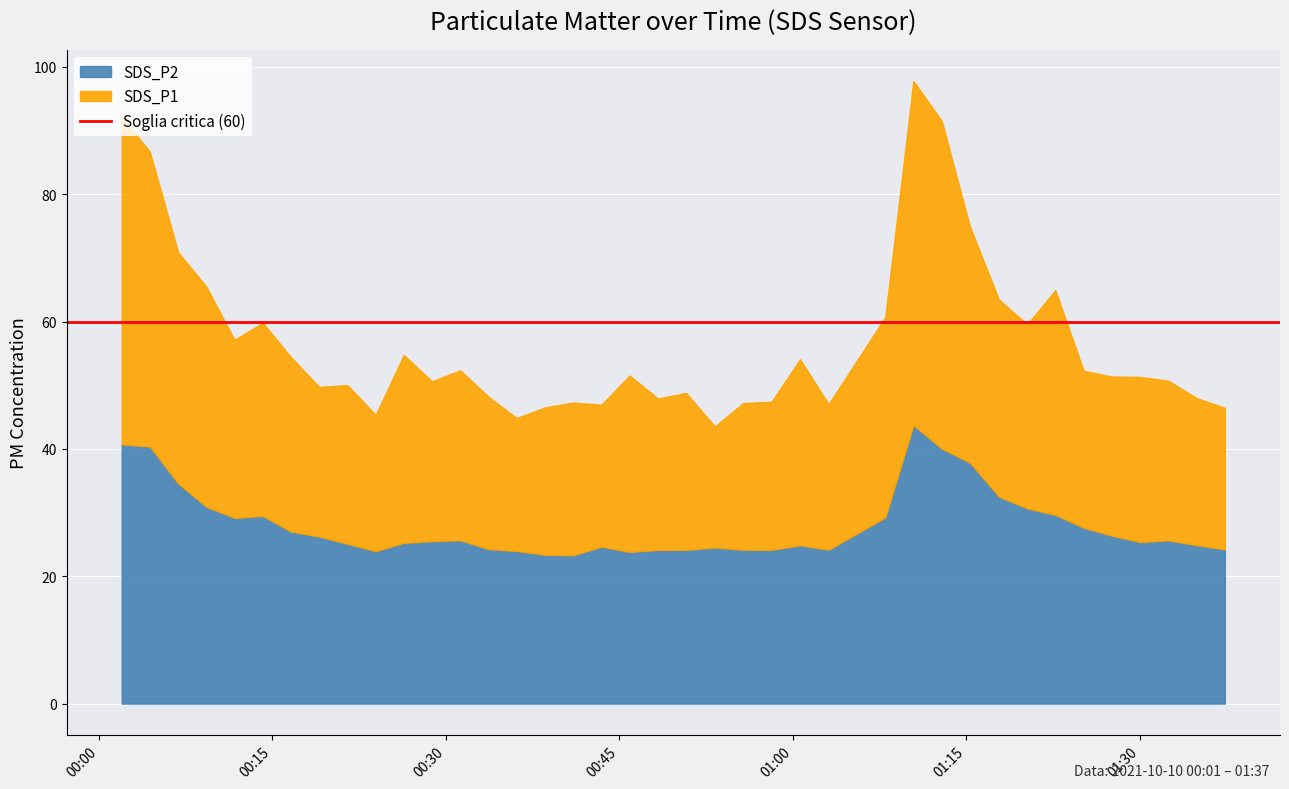

Between 34 and 21, which is larger?

34